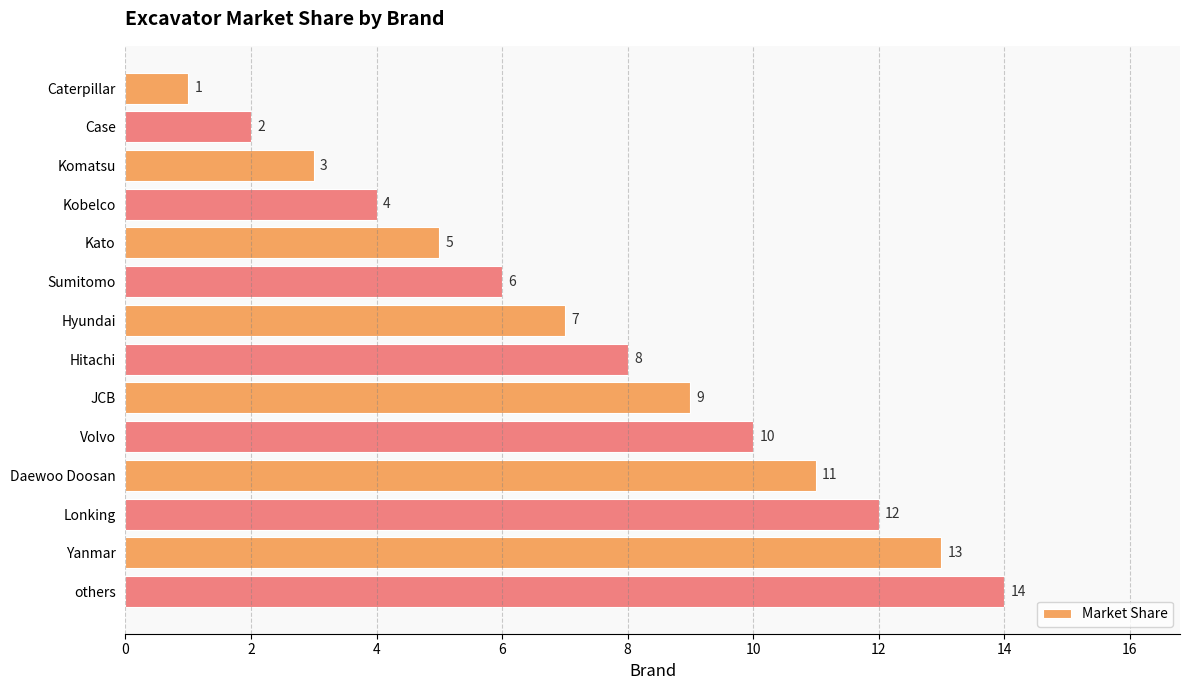

What is the difference between the second highest and second lowest values?

11